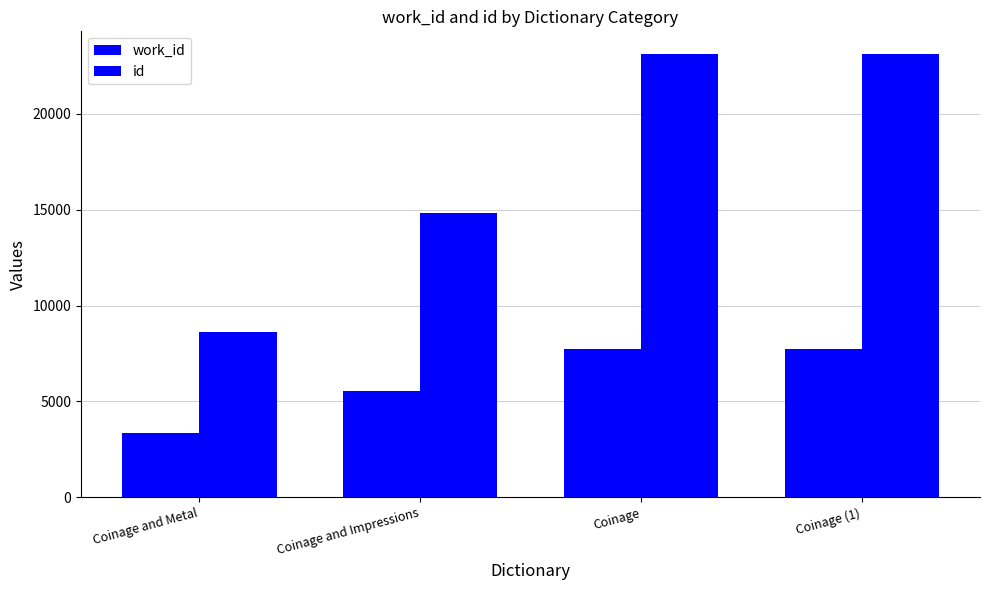

Rank the categories by work_id value from highest to lowest.

Coinage (1), Coinage, Coinage and Impressions, Coinage and Metal